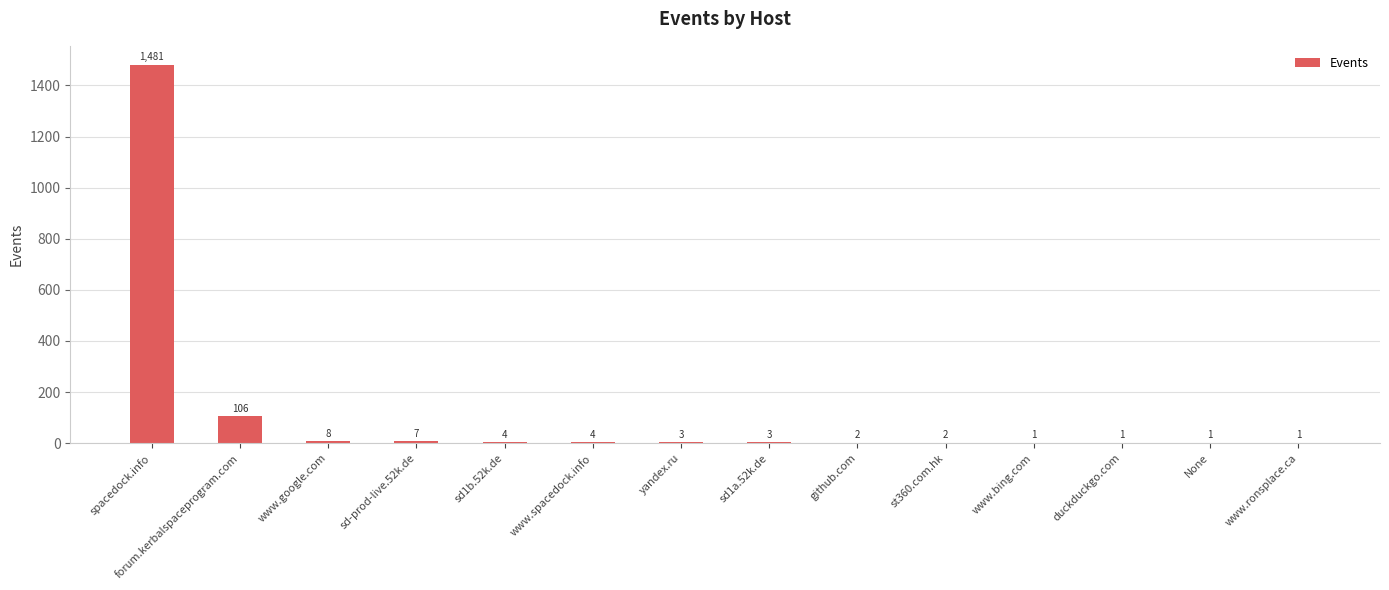

How many data points does each series have?

14